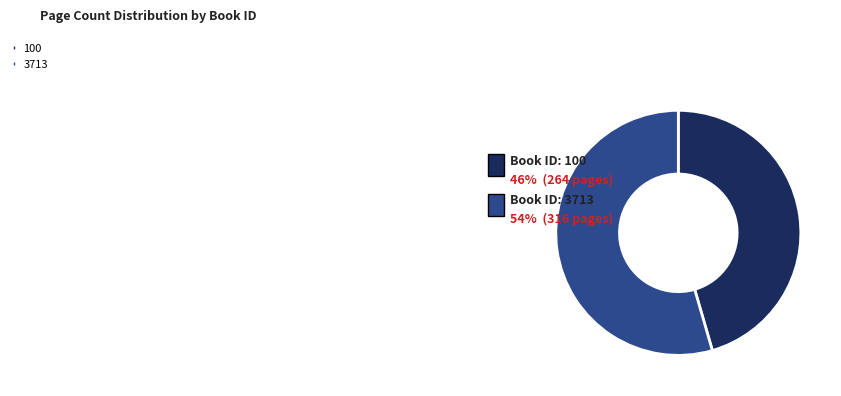

Which has a higher value, 100 or 3713?

3713